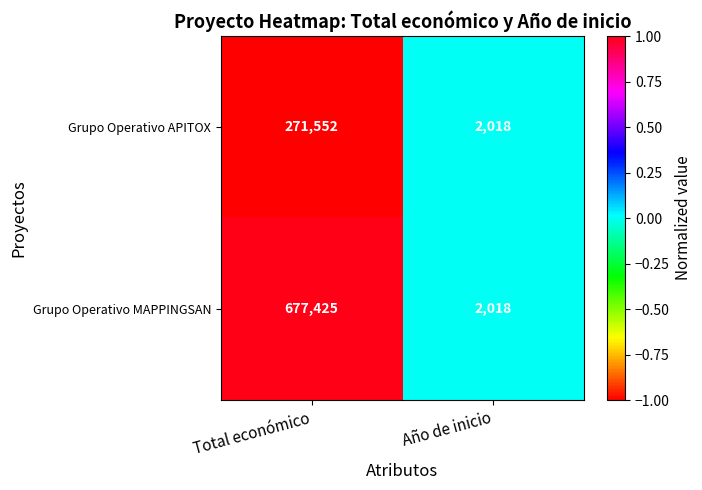

Reading left to right, what are all the values shown in this chart?

Grupo Operativo APITOX: 271552	2018
Grupo Operativo MAPPINGSAN: 677425	2018